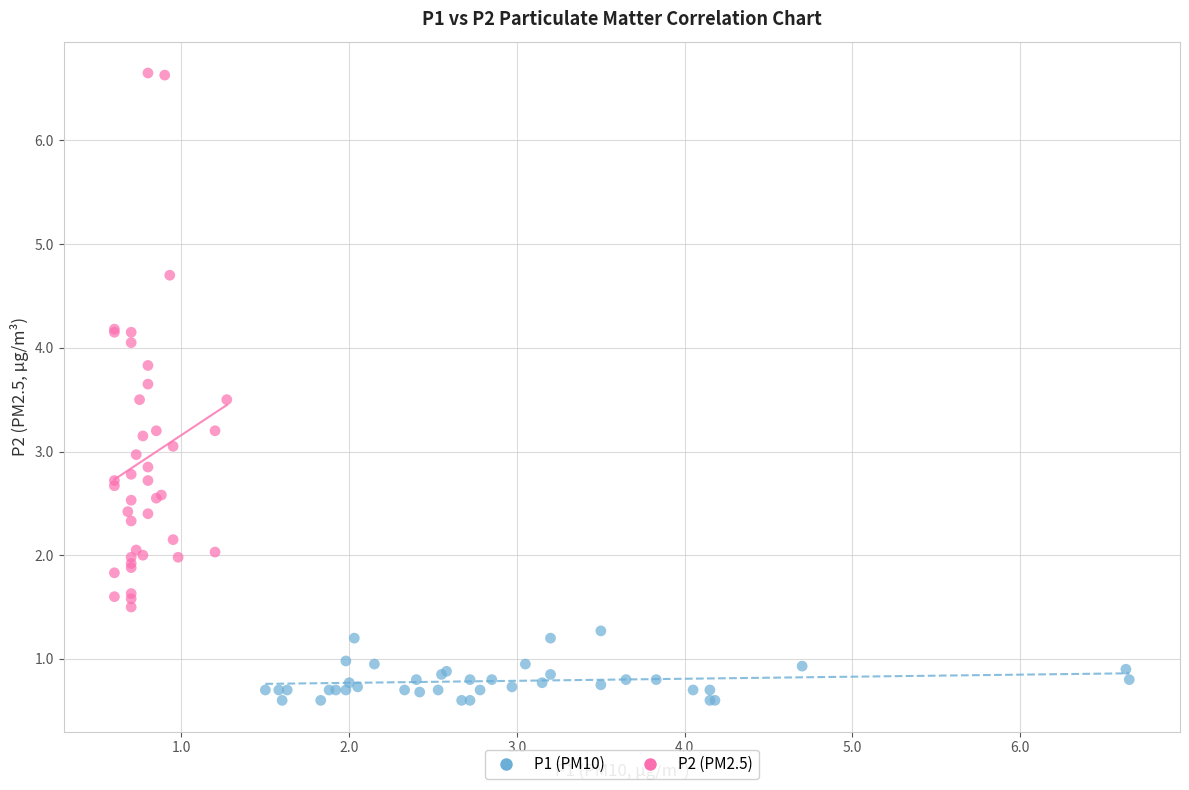

Which series reaches the maximum Y coordinate?

P2 (PM2.5)